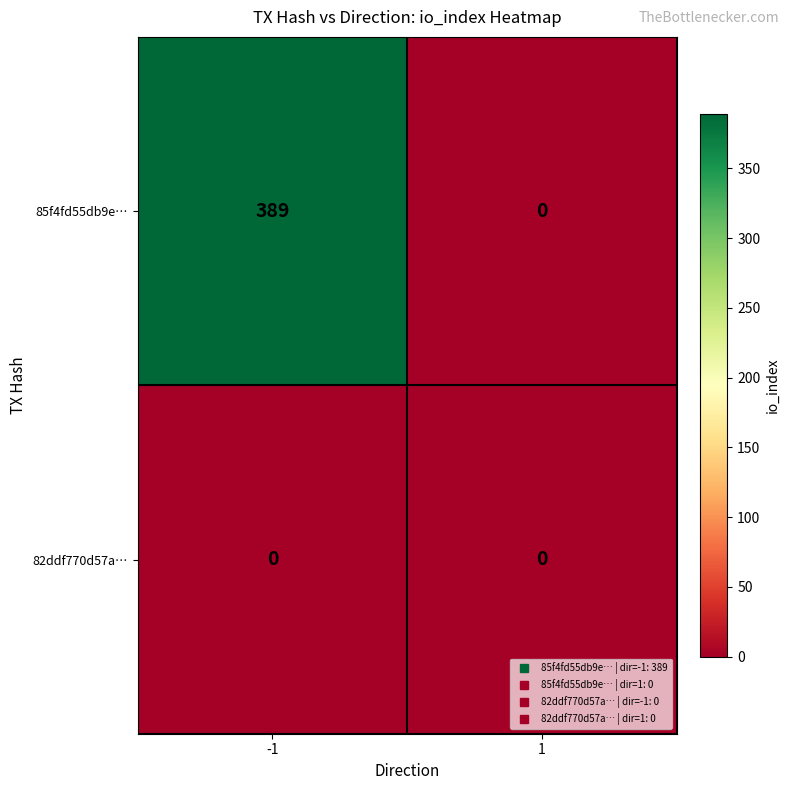

Which series has the widest spread of values?

85f4fd55db9e…